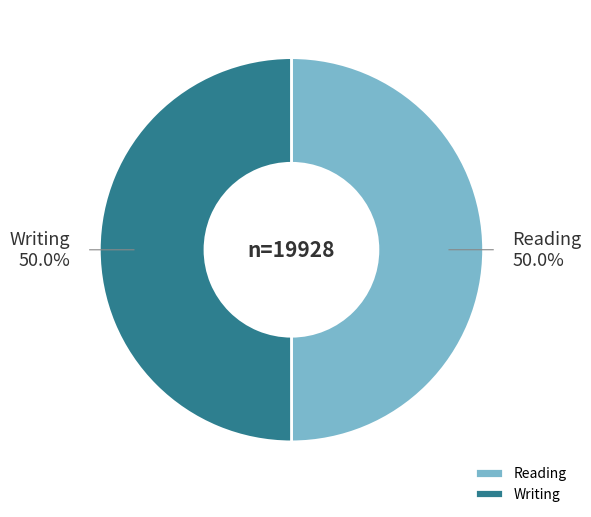

Is the sum of Reading and Writing greater than half?

Yes